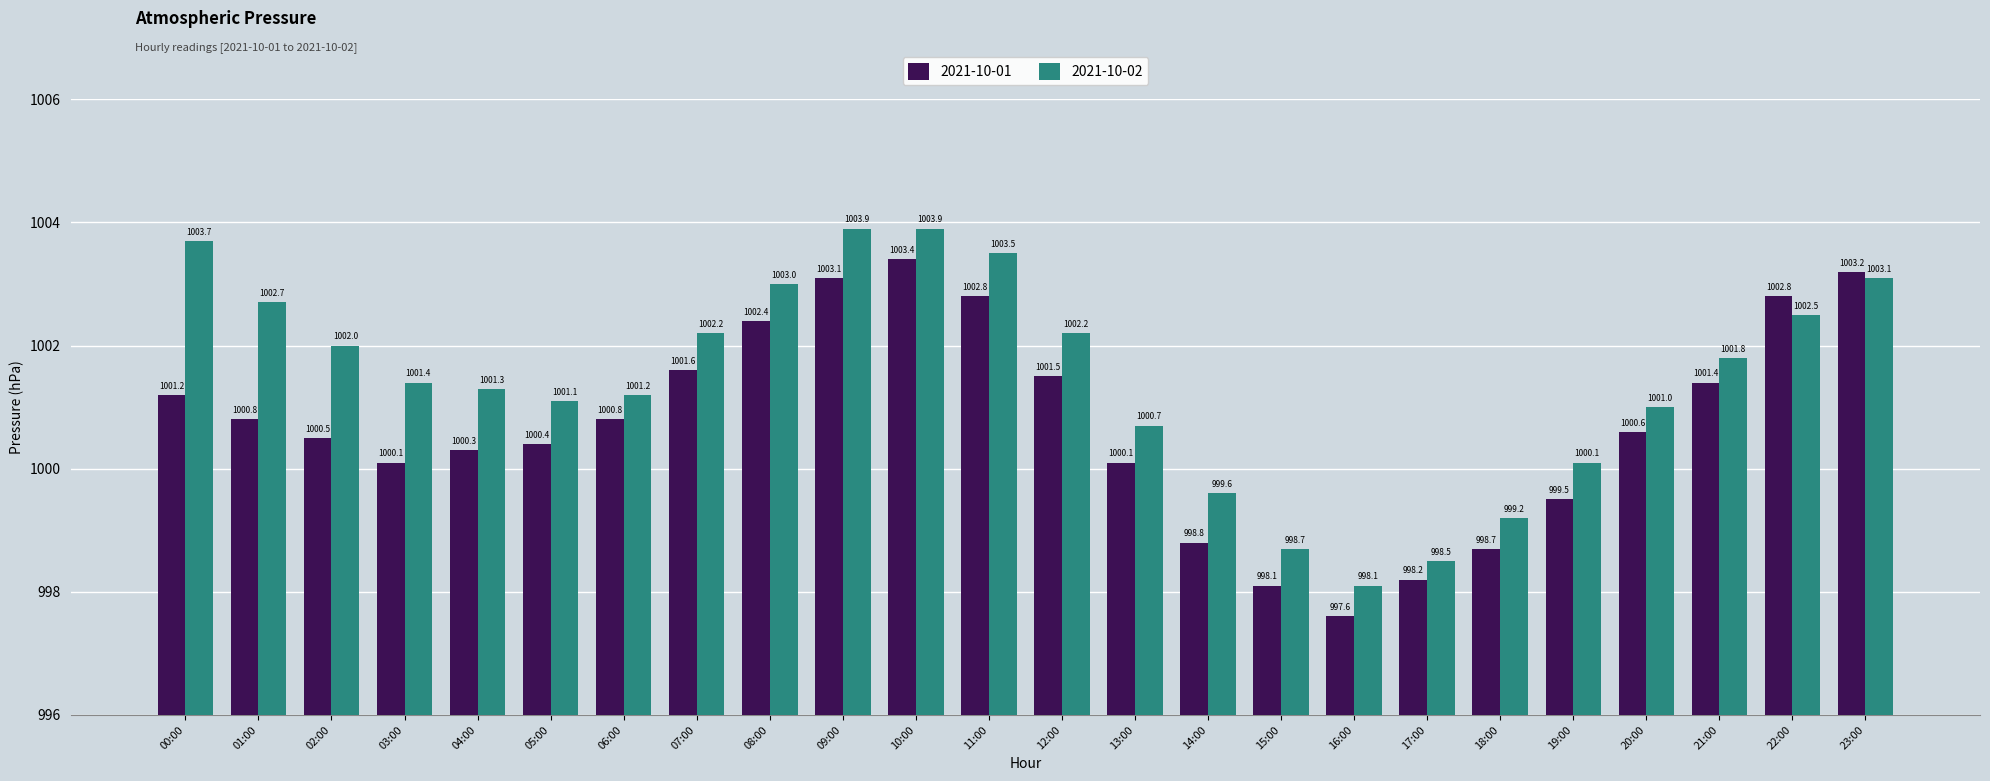

What is the difference between the maximum and second lowest values in the 2021-10-02 series?

5.4